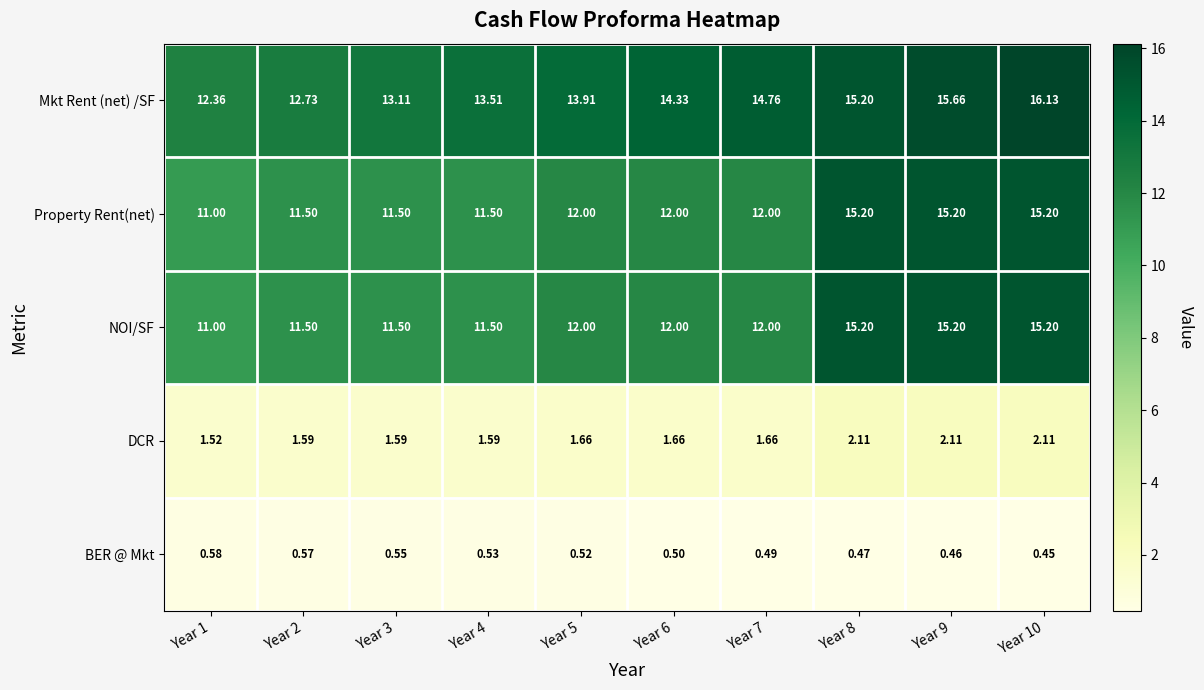

Which series has the largest total across all categories?

Mkt Rent (net) /SF